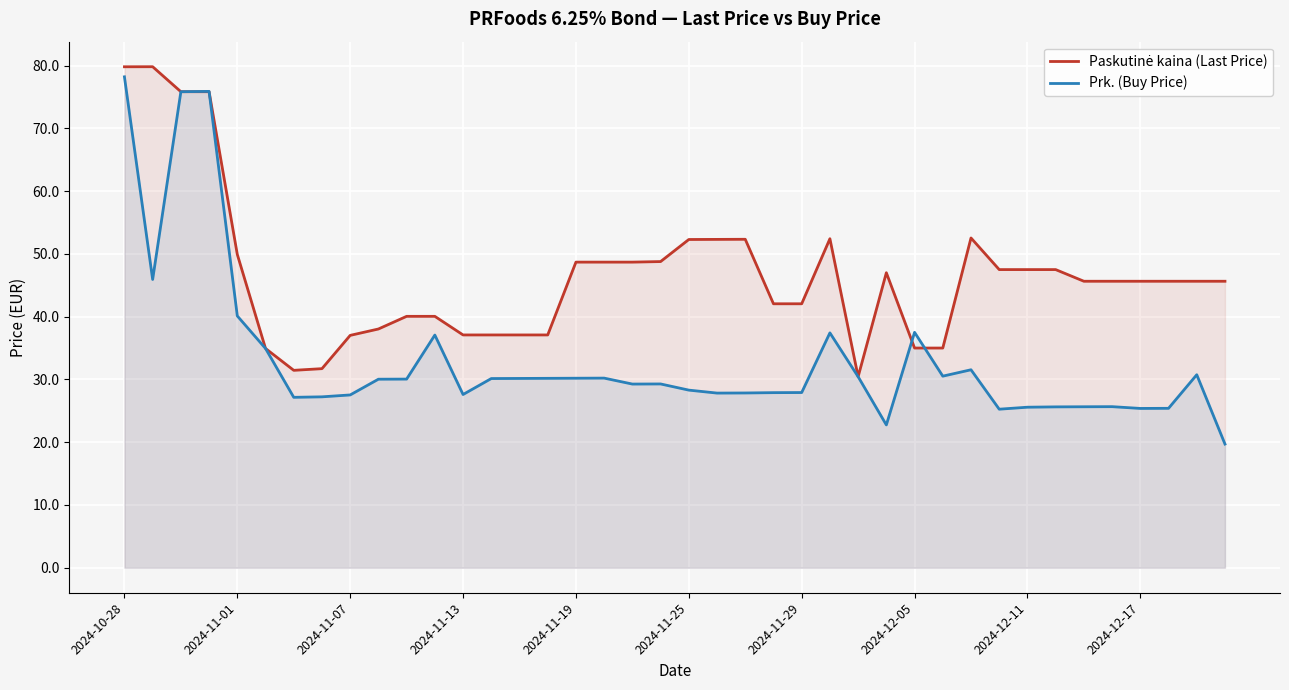

How many intersections are there between Prk. (Buy Price) and Paskutinė kaina (Last Price)?

3